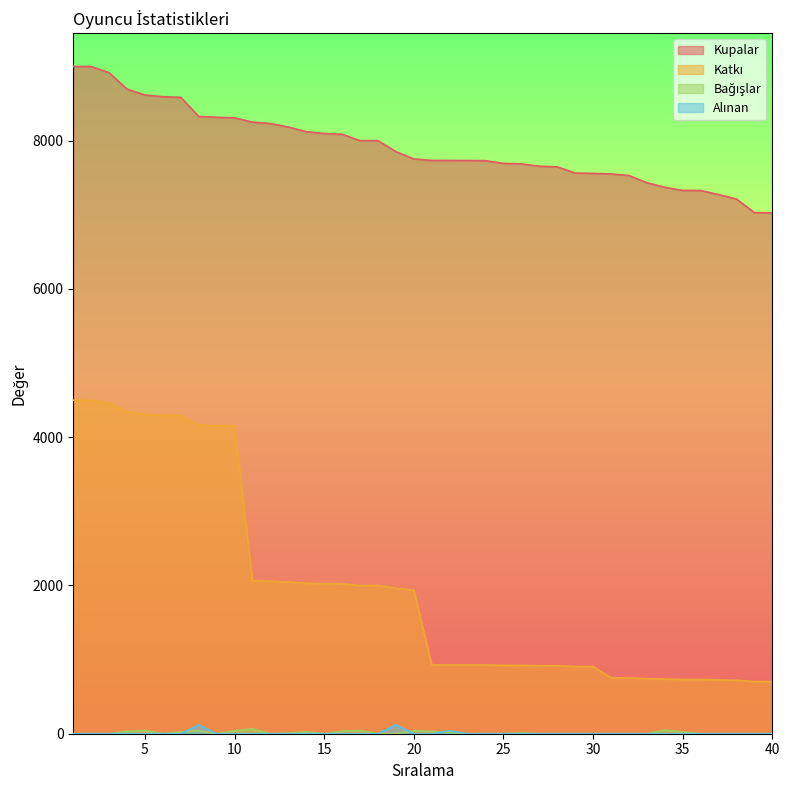

At which label does Katkı first exceed 1938?

1